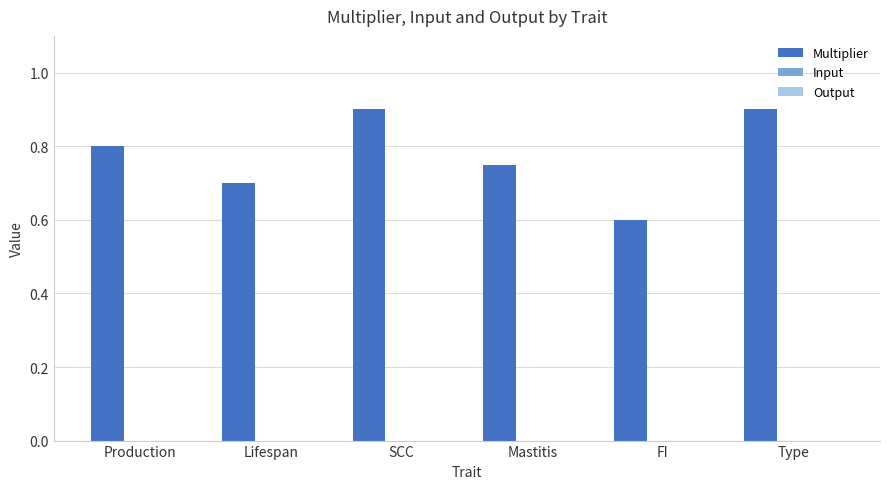

Count the number of categories in the chart.

6